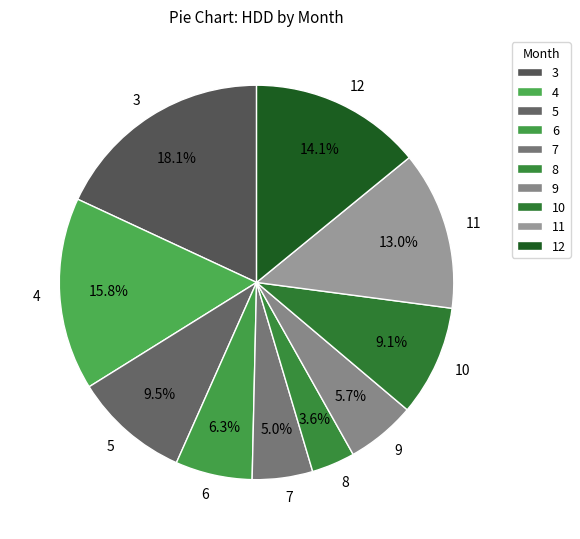

What portion of the pie excludes 5?

90.5%